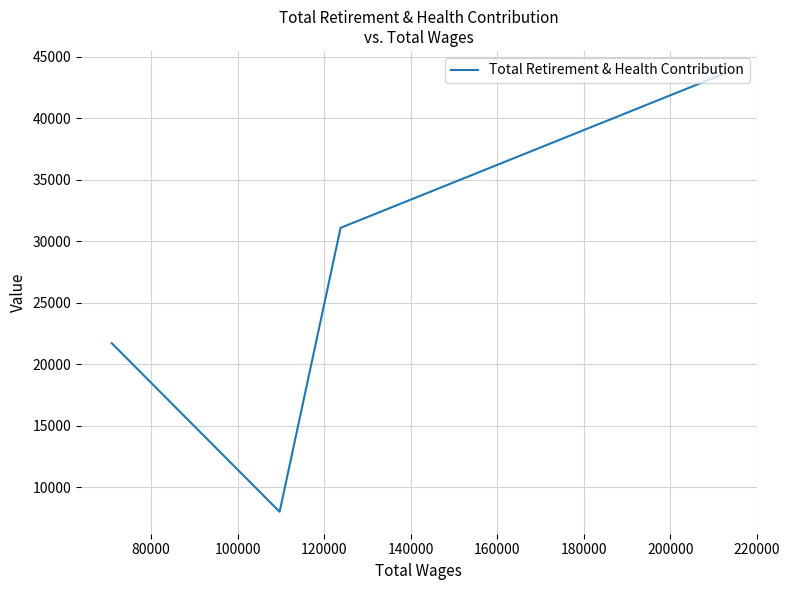

What is the change in value from 100000 to 120000?

+13702